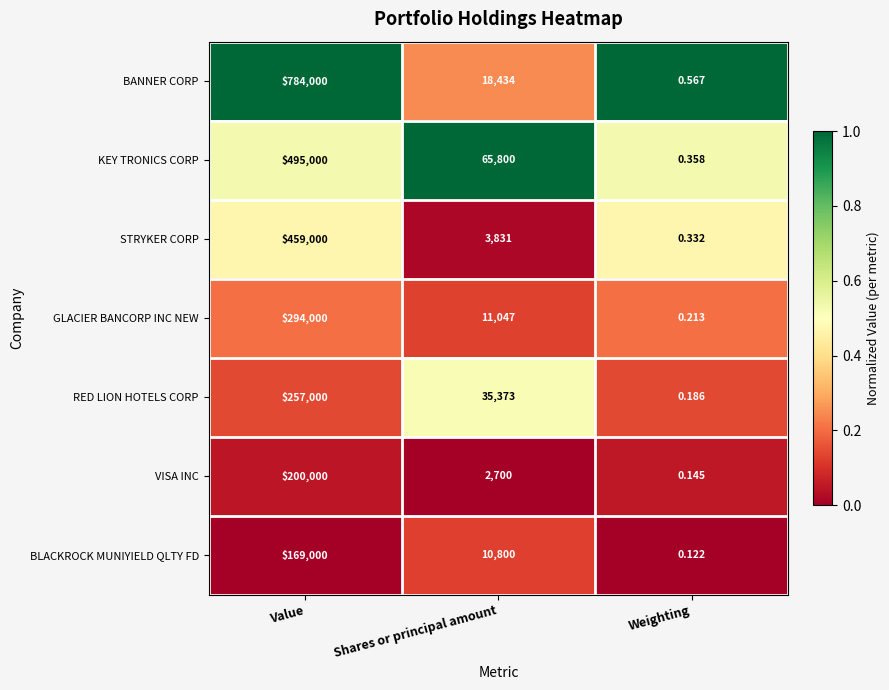

Which series changed the most between Shares or principal amount and Weighting?

KEY TRONICS CORP